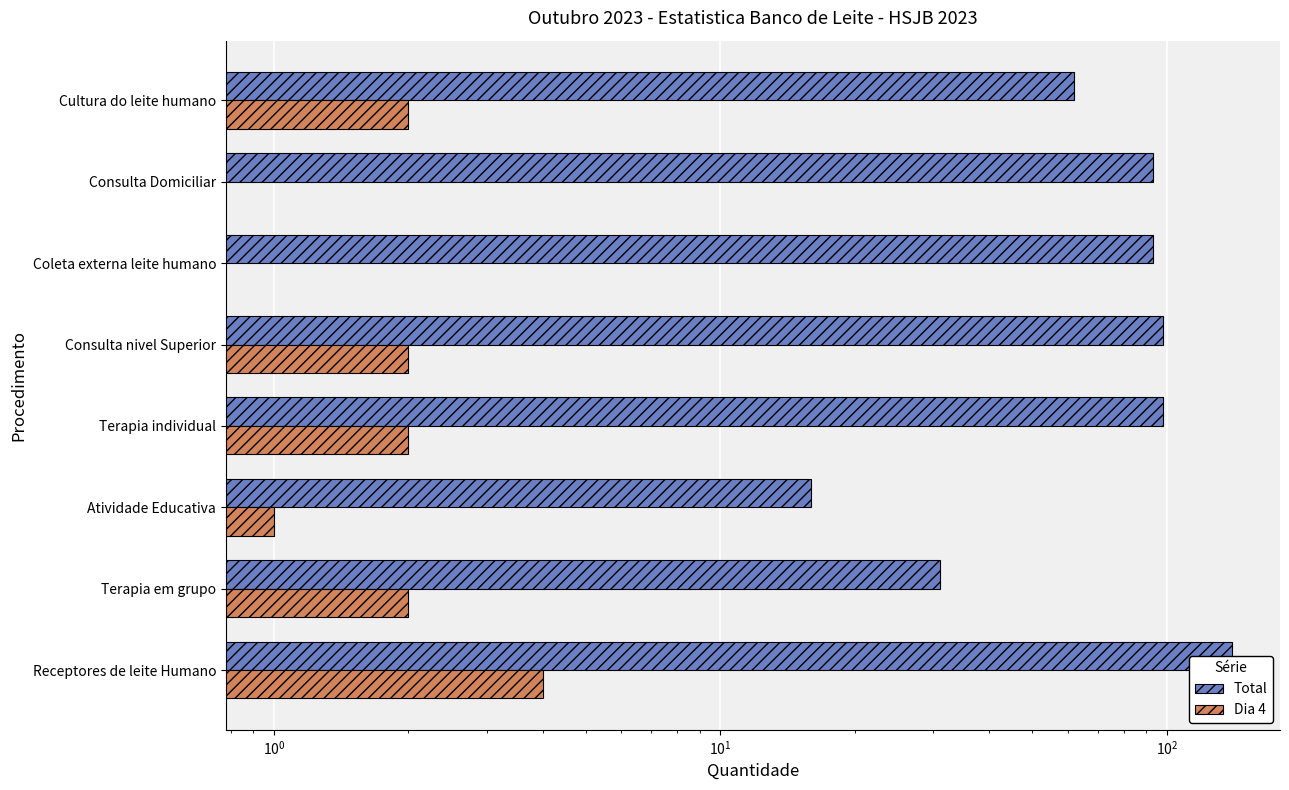

At how many categories does at least one series exceed 63?

5